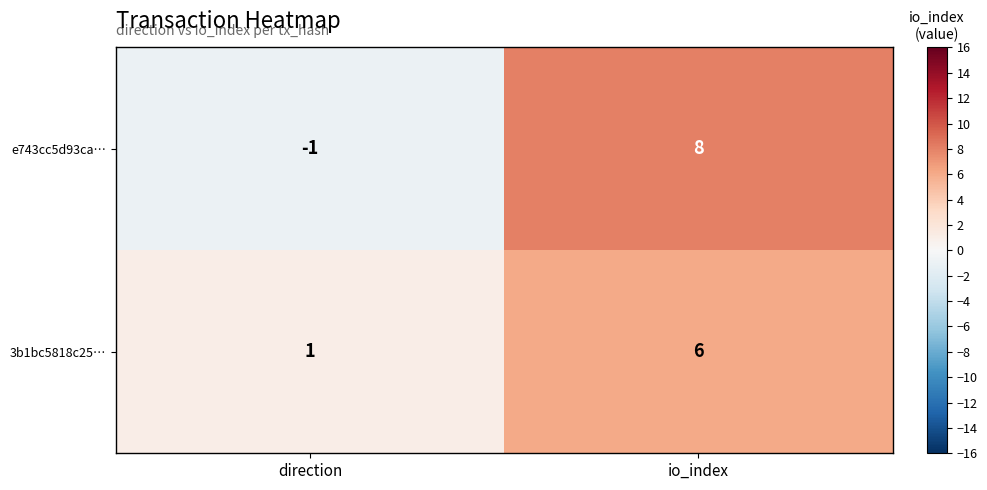

What is the sum of the 3b1bc5818c25… values at direction and io_index?

7